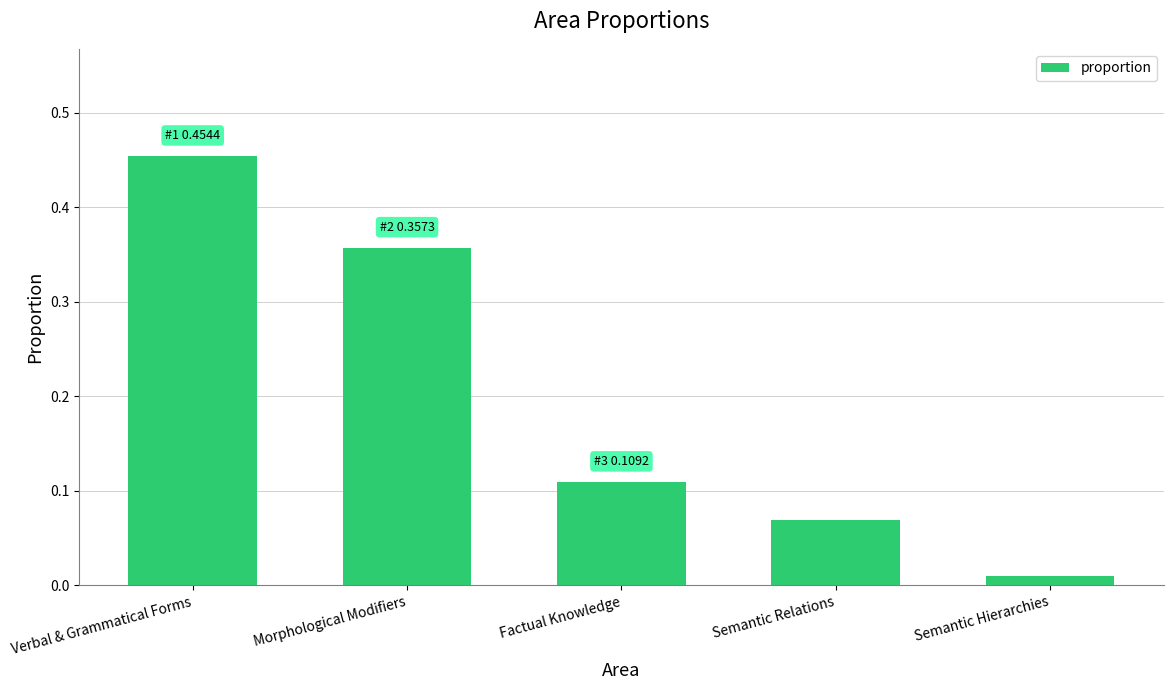

What is the average value?

0.2